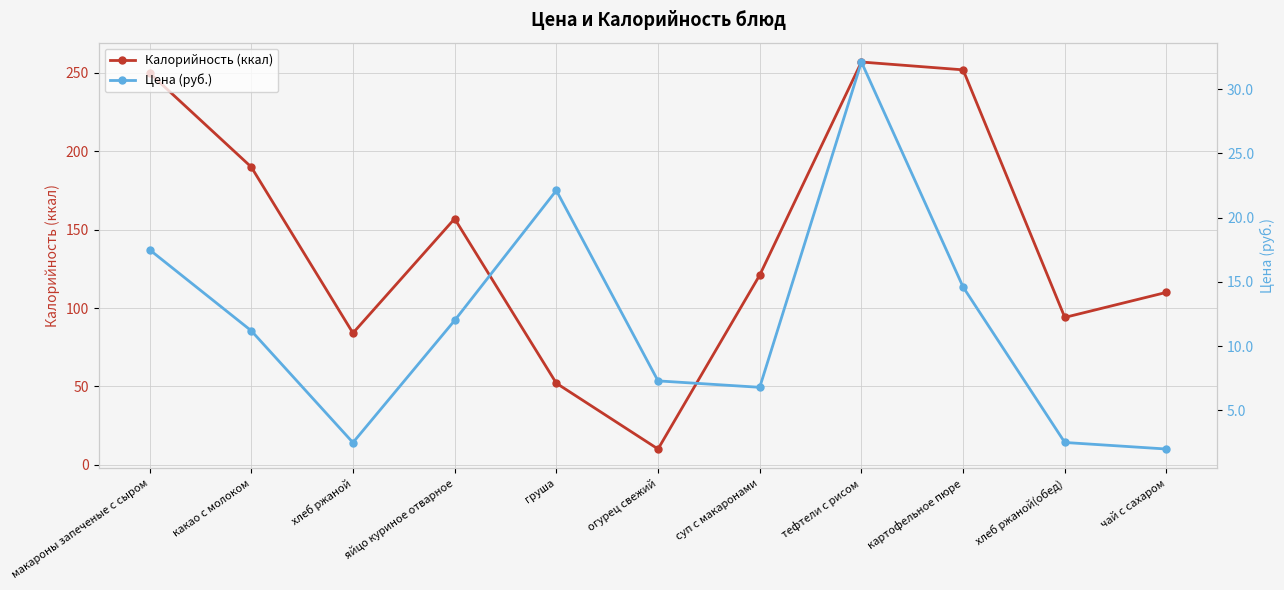

How many interior local peaks does the Калорийность (ккал) series have?

2